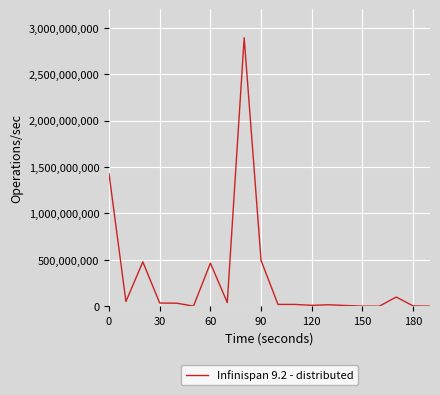

What is the maximum value shown in the chart?

2892122000